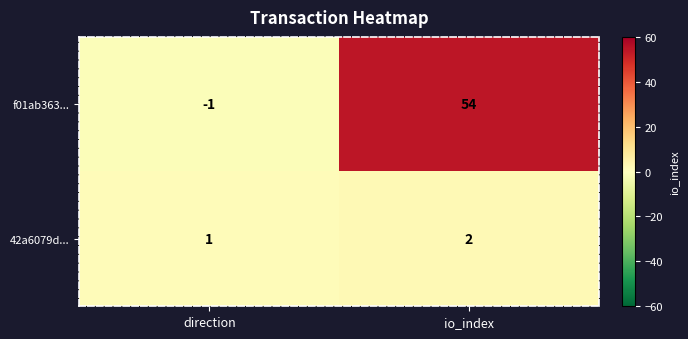

What is the spread (max minus min) of values at direction?

2